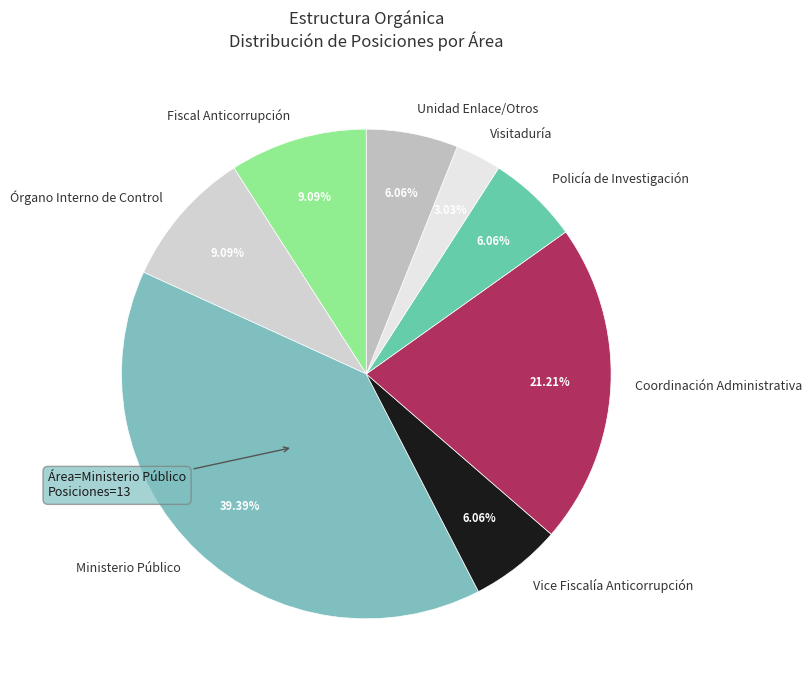

Is there a majority slice in this chart?

No